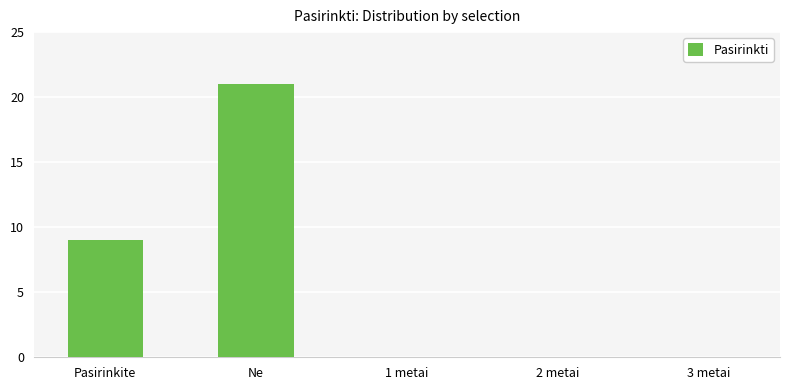

At which label is the value closest to 10?

Pasirinkite